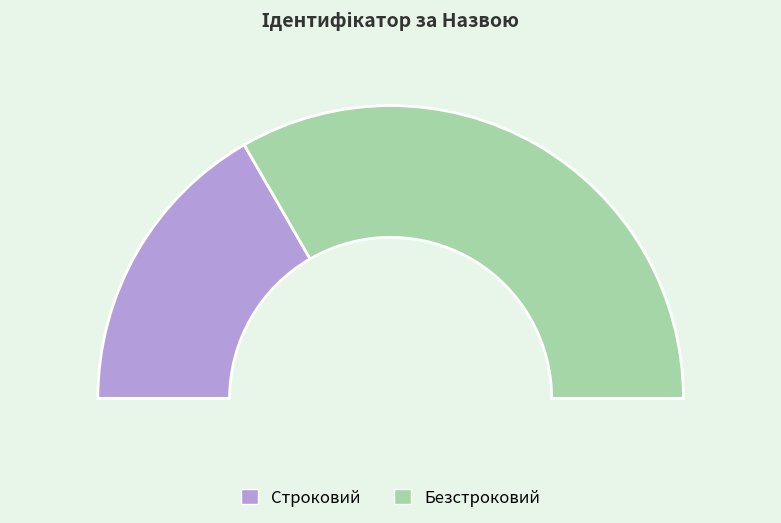

What is the smallest slice in the pie chart?

Строковий